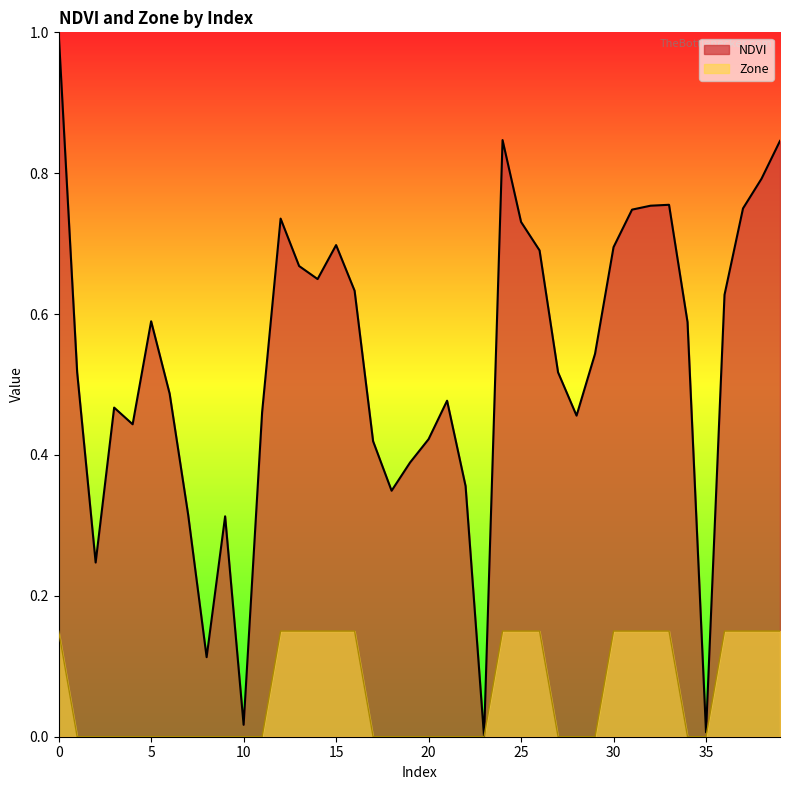

The value of Zone at 7 is -0.1. True or false?

False